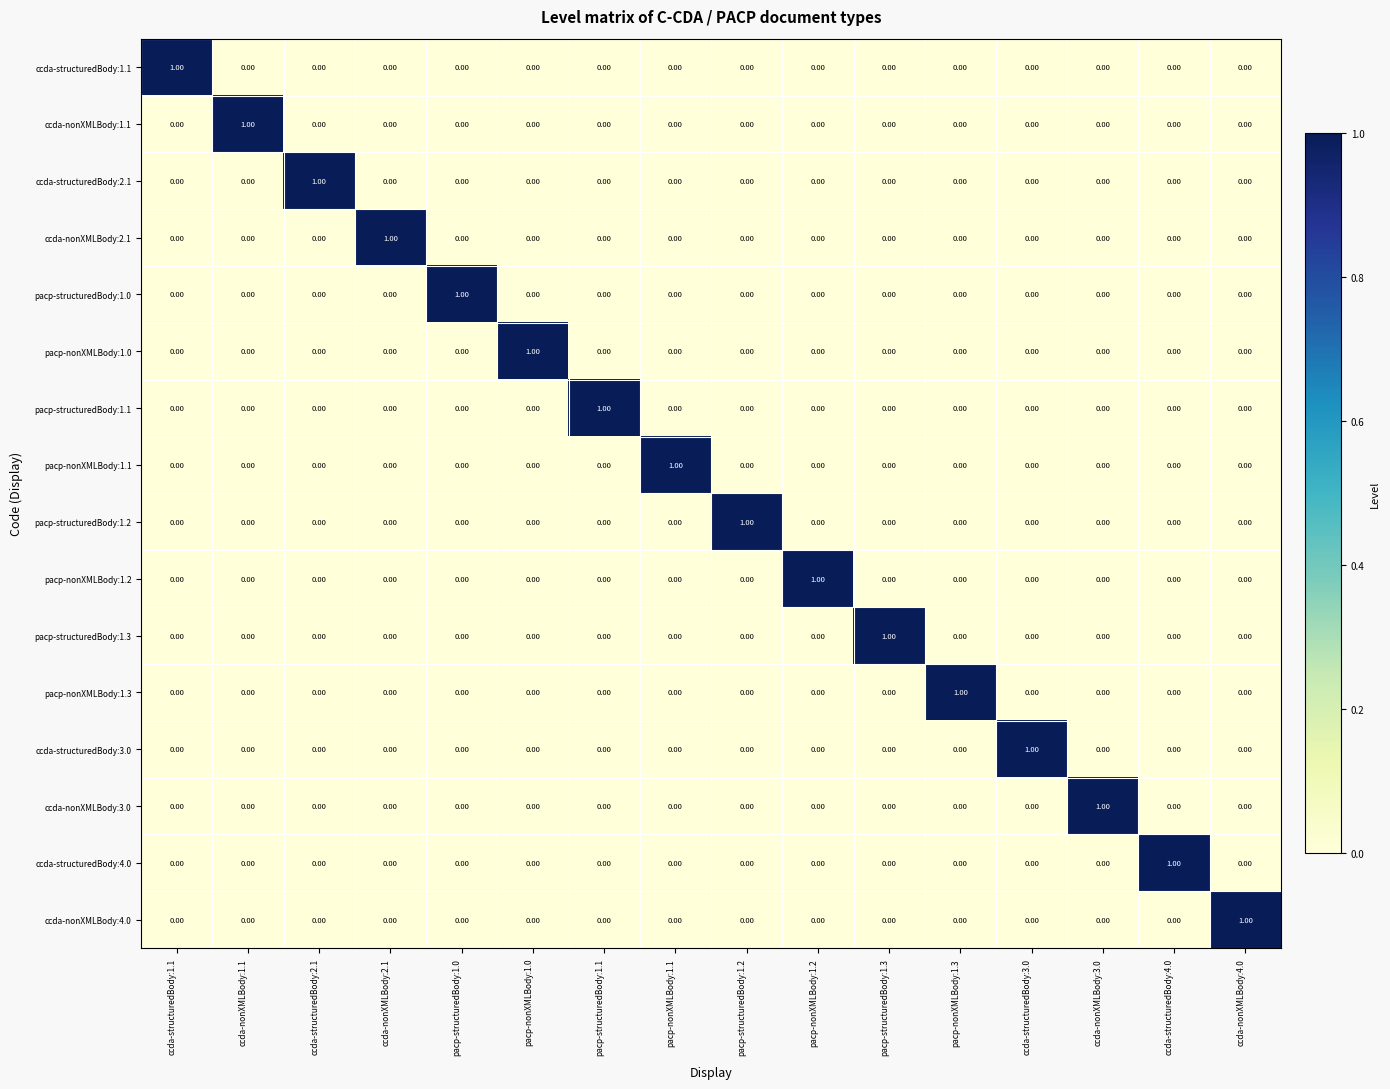

How many series are shown in this chart?

16